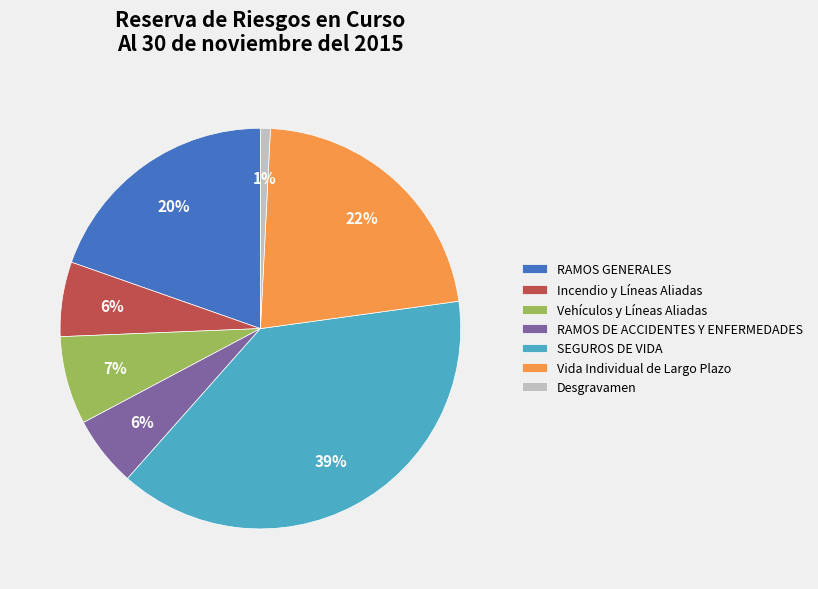

Is there any slice that represents more than half of the pie?

No